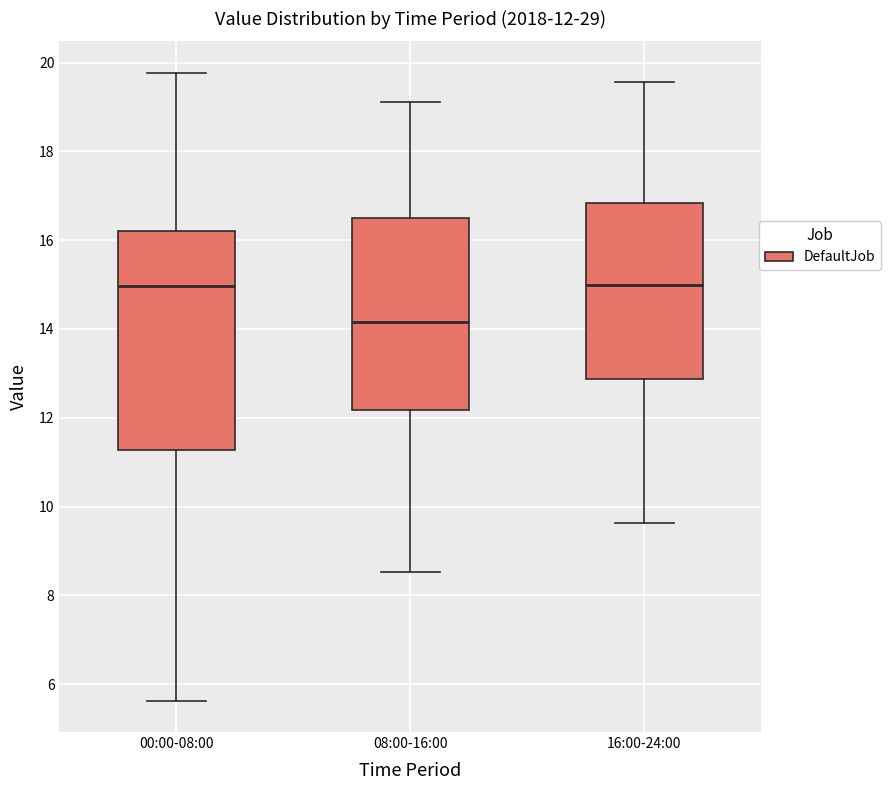

Which box has the lowest median line?

08:00-16:00